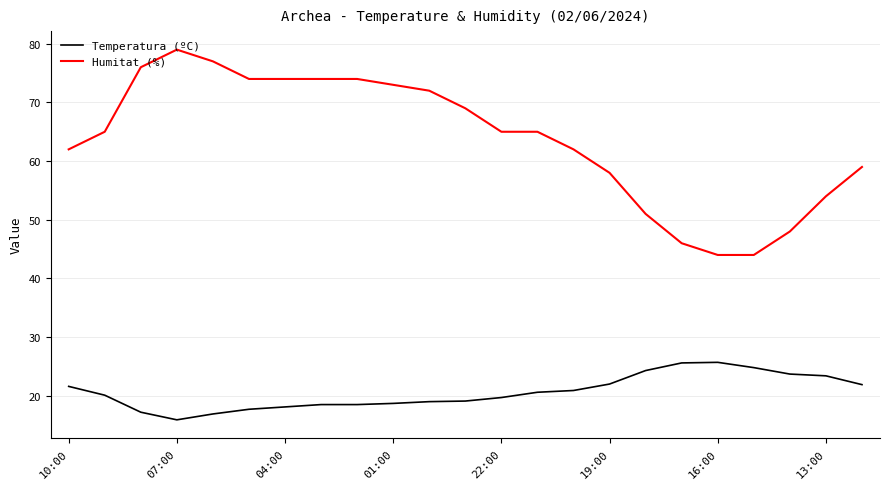

Rank the series by their average value, from lowest to highest.

Temperatura (ºC), Humitat (%)